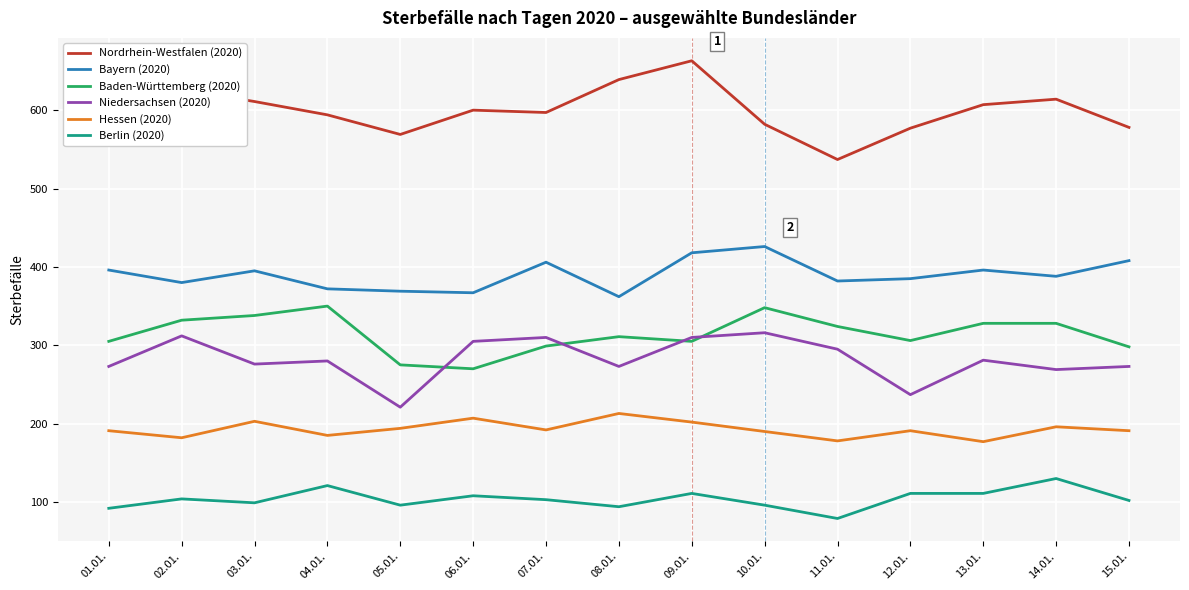

Rank the series at 11.01. from lowest to highest value.

Berlin (2020), Hessen (2020), Niedersachsen (2020), Baden-Württemberg (2020), Bayern (2020), Nordrhein-Westfalen (2020)